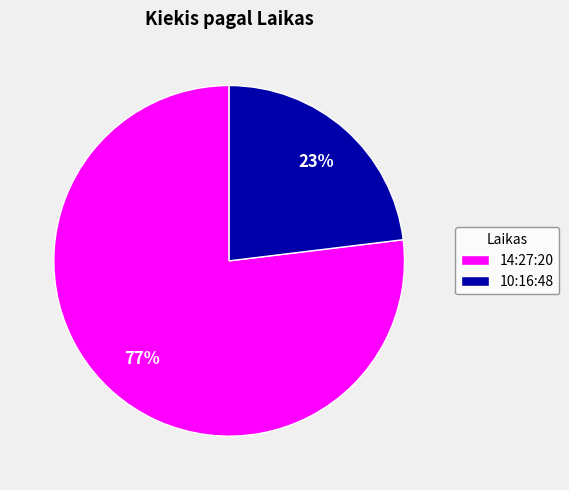

Combined, do 10:16:48 and 14:27:20 account for over 50%?

Yes